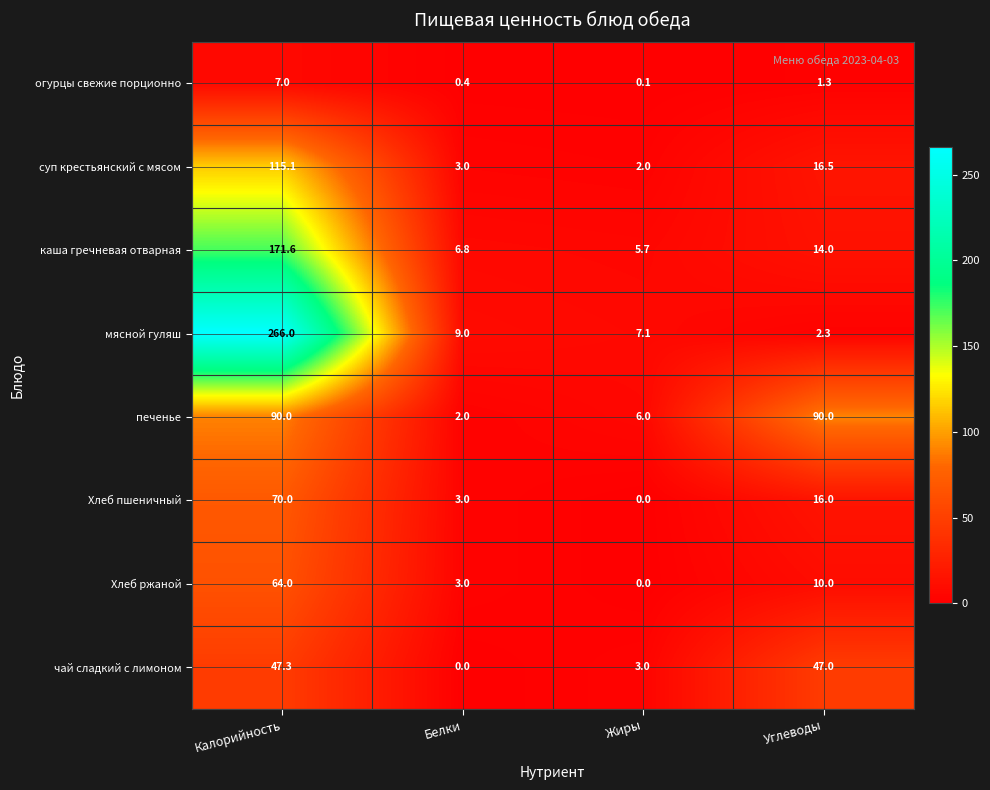

What is the difference between the Хлеб пшеничный values at Калорийность and Жиры?

70.0